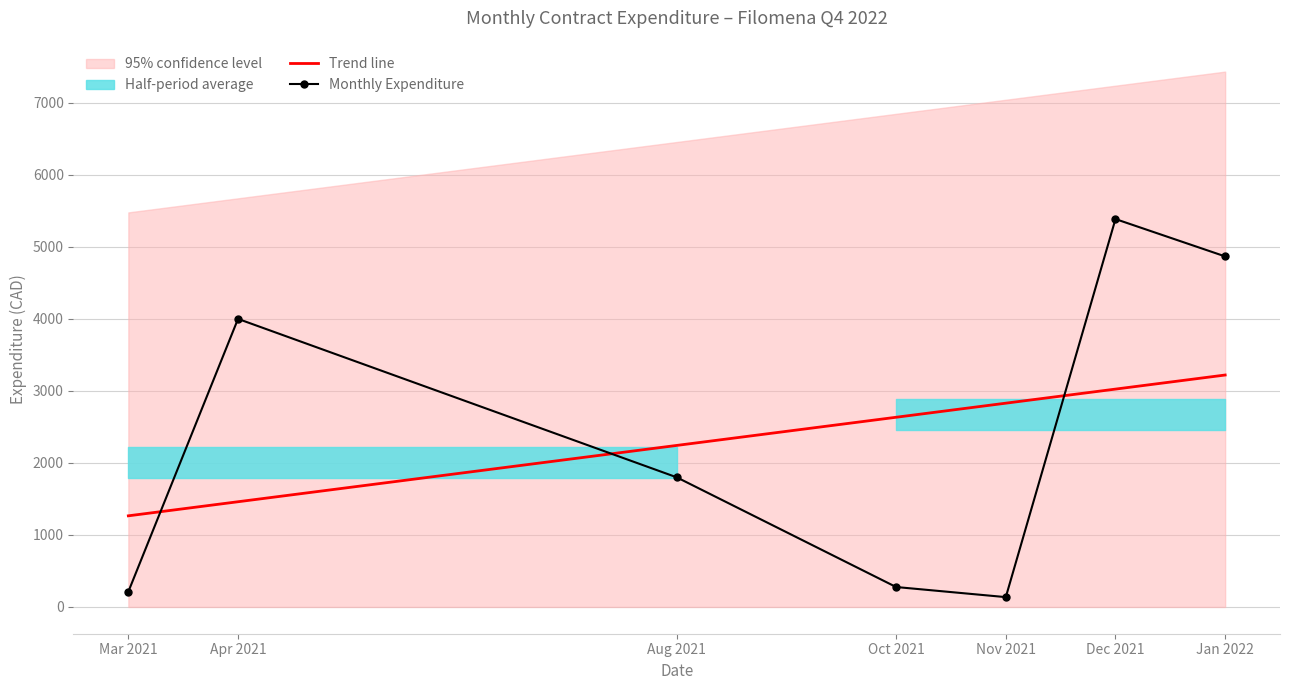

What is the difference between the maximum and minimum values in the Monthly Expenditure series?

5249.8